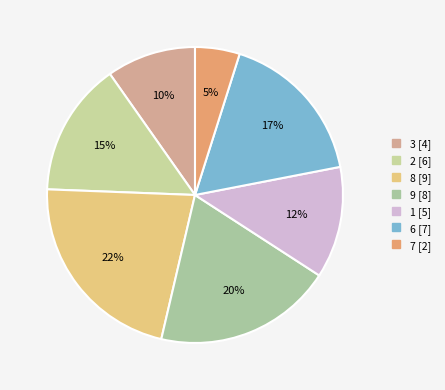

Is there any slice that represents more than half of the pie?

No